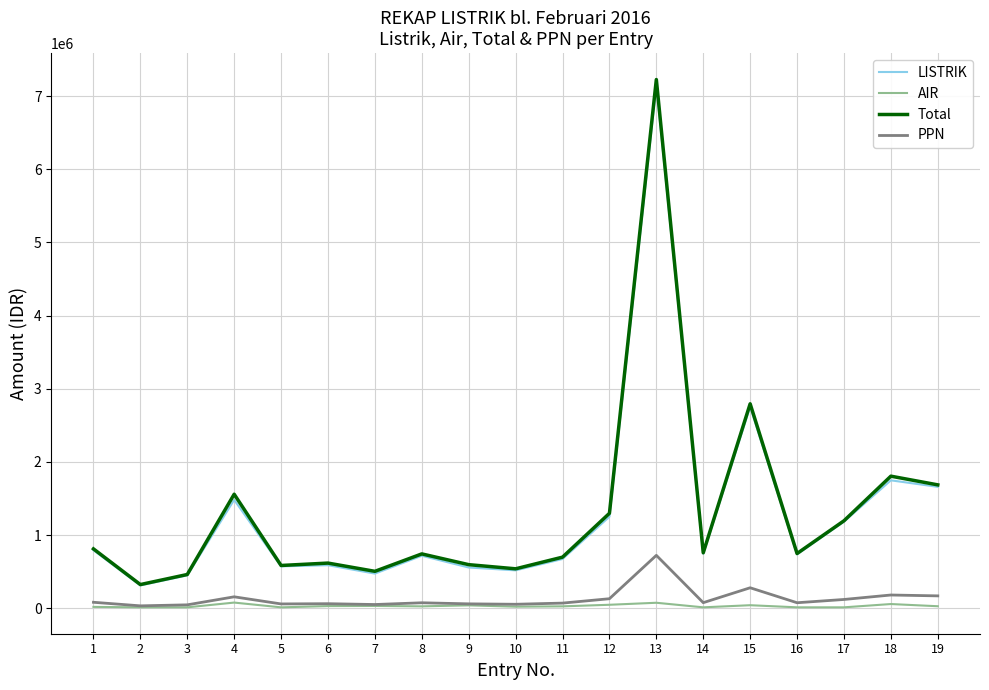

Which series has the widest spread of values?

Total